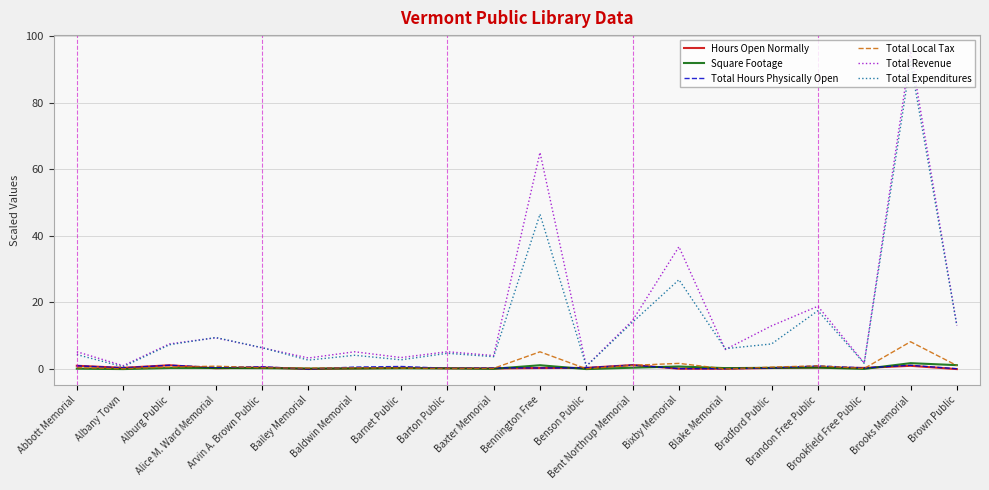

Which series has the largest range (max minus min)?

Total Revenue